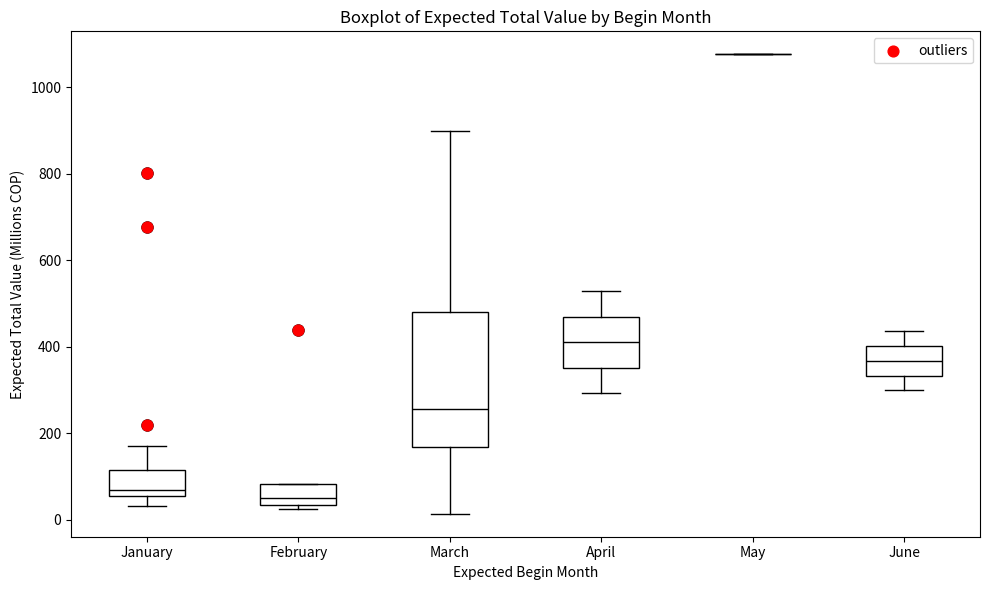

Reading left to right, transcribe this box plot: for each box, give where its median line is, the range the box spans, and where its two whiskers end, as read against the y-axis. The values are not printed on the chart, so give them approximately, as read against the axis.

January: median 60 (just above the box's lower edge), box 60 to 120, whiskers 40 to 160
February: median 40 (just above the box's lower edge), box 40 to 80, whiskers 20 to 80
March: median 260, box 160 to 480, whiskers 20 to 900
April: median 420, box 360 to 460, whiskers 300 to 520
May: box collapsed to a line at 1080, whiskers 1080 to 1080
June: median 360, box 340 to 400, whiskers 300 to 440